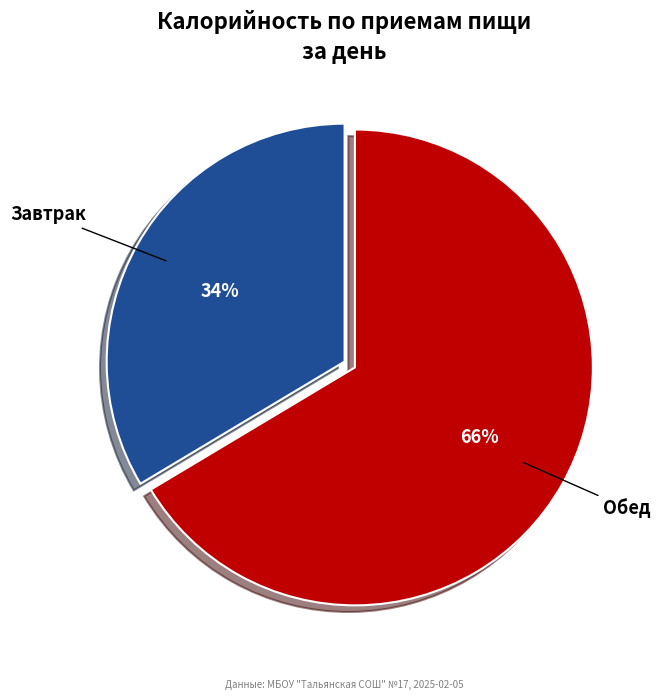

Combined, do Обед and Завтрак account for over 50%?

Yes